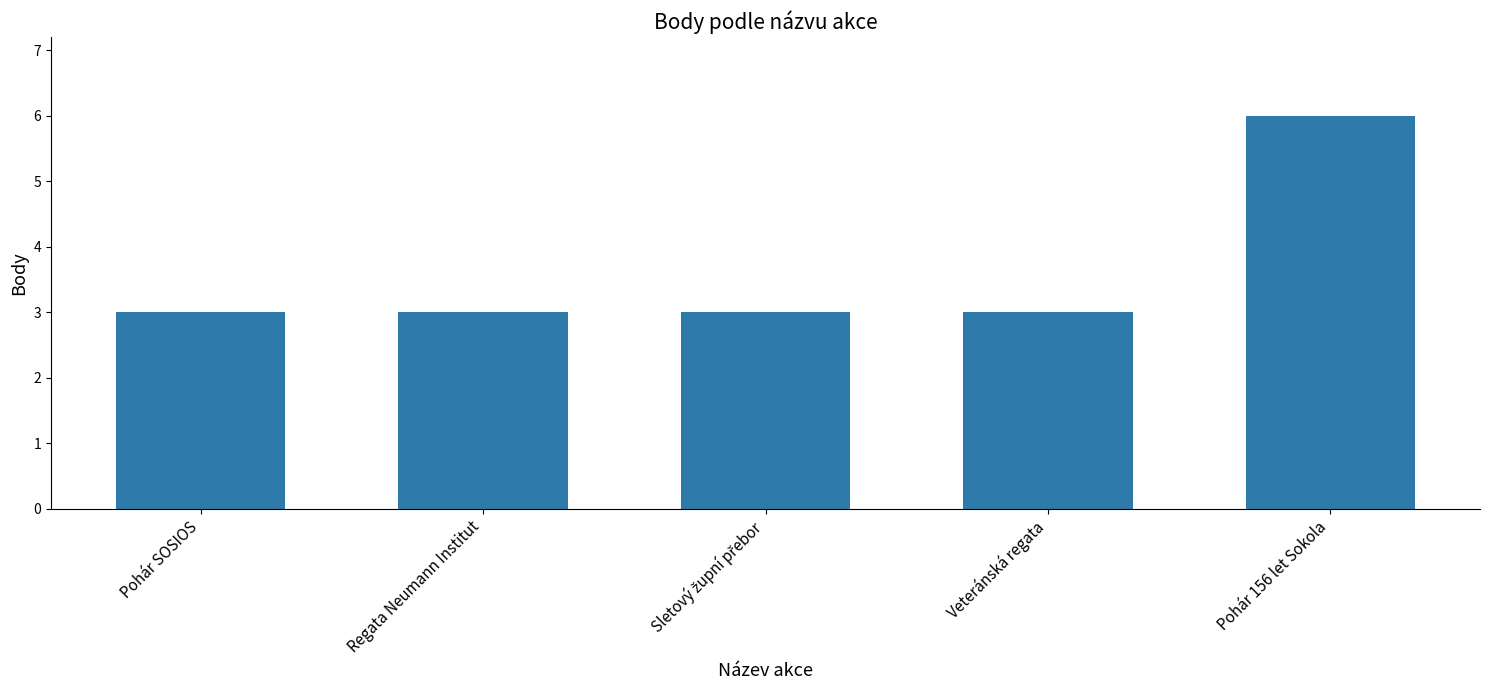

What is the sum of all values?

18